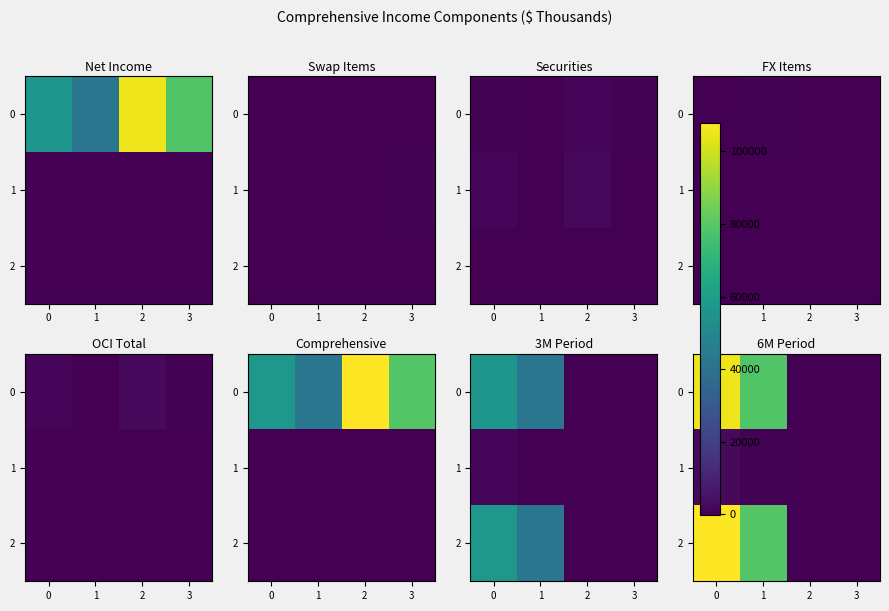

What is the difference between the highest and lowest values at 0?

105377